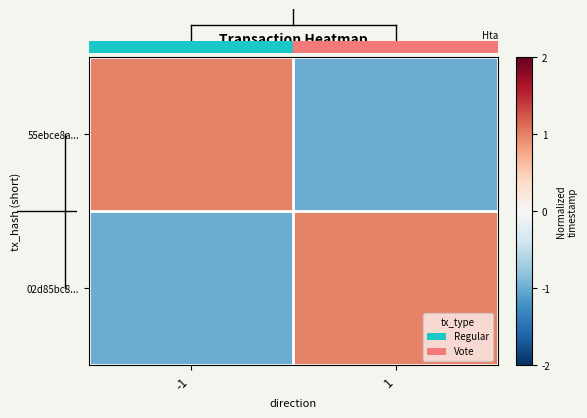

Rank the series by their maximum value, from lowest to highest.

55ebce8a..., 02d85bc8...